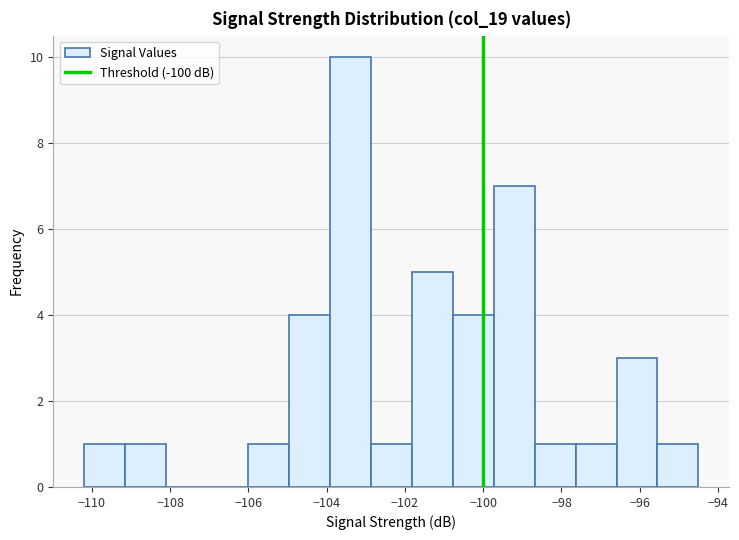

Which range on the x-axis has the tallest bar?

-104.0 to -102.8